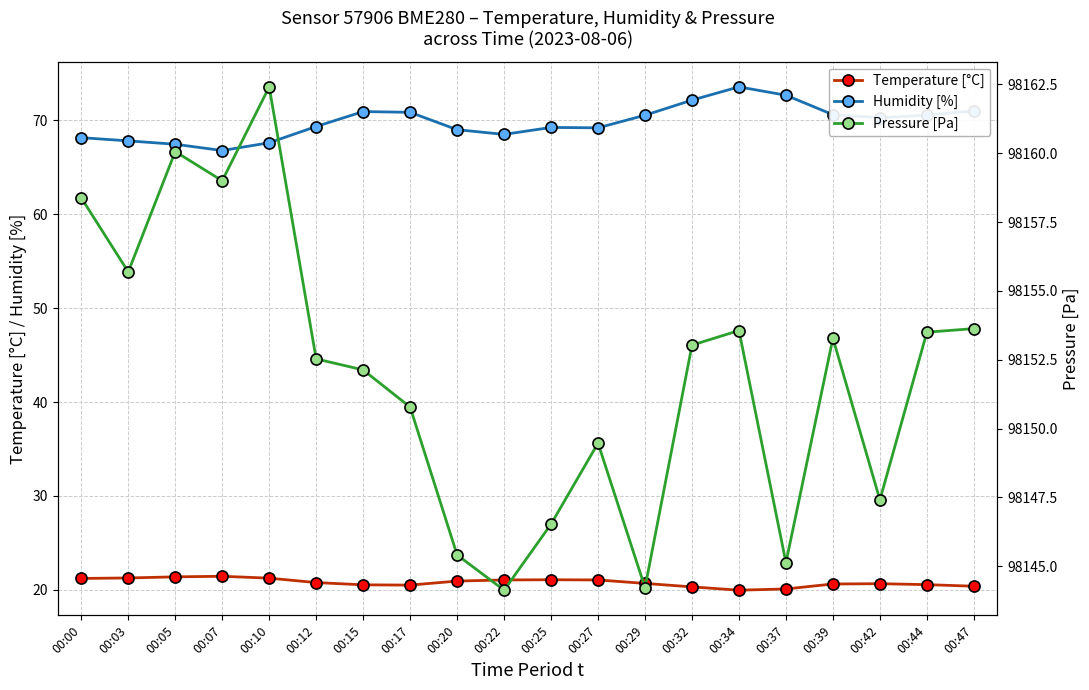

How many data points in Pressure [Pa] are above 98153?

10